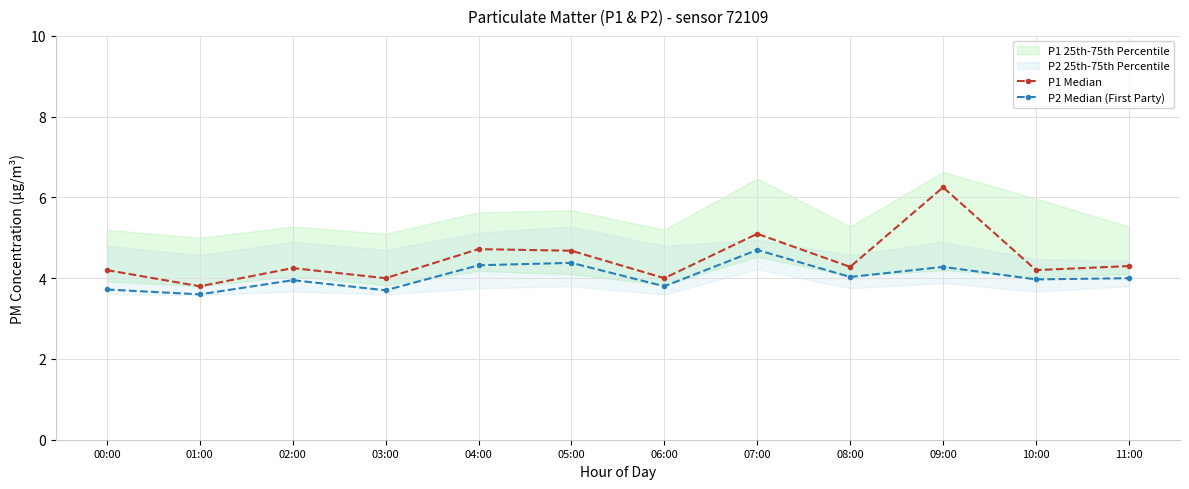

What is the average value of the P1 Median series?

4.5